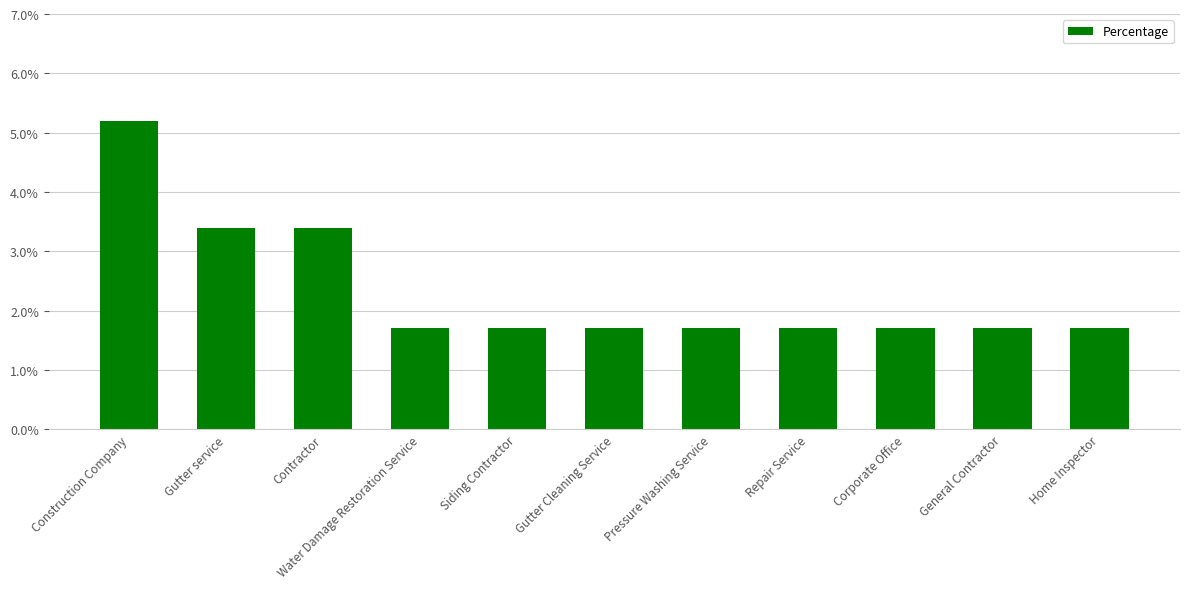

What is the change in value from Contractor to Home Inspector?

-1.7